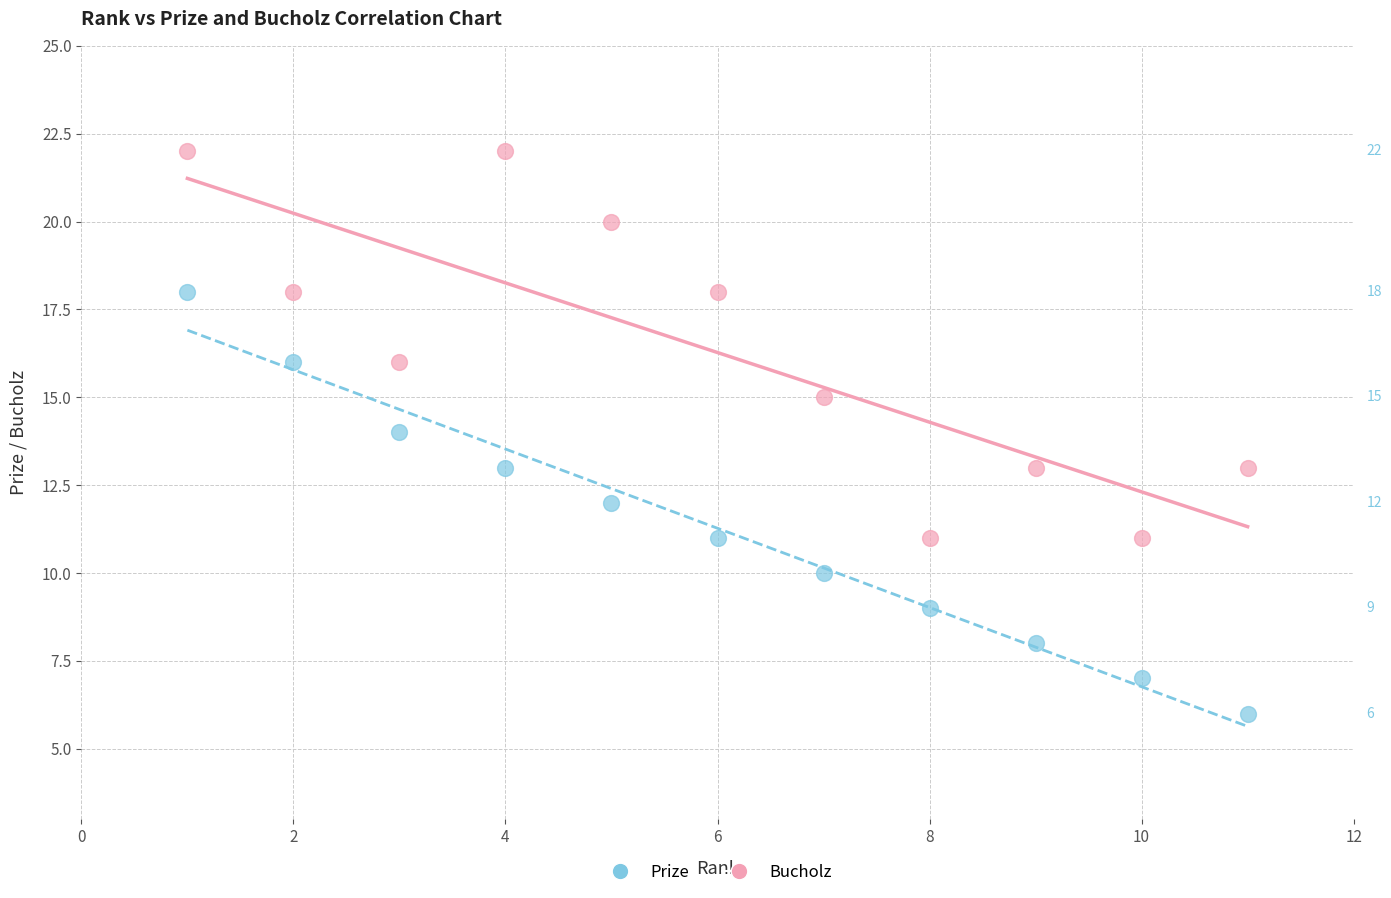

Across all data points, what is the range of X values (max minus min)?

10